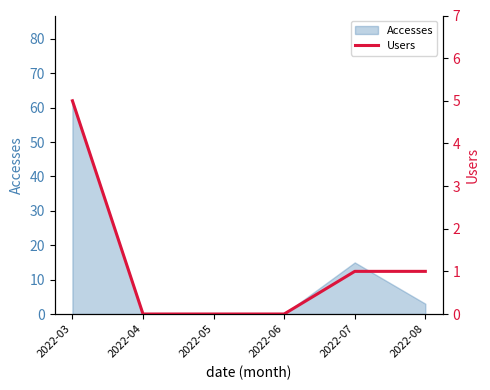

True or false: the data shows 1 at 2022-08.

False